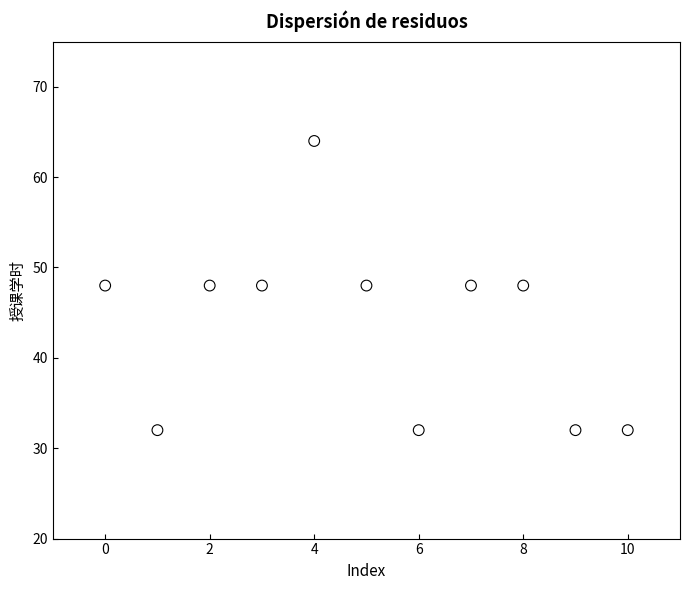

What is the range of Y values (max minus min)?

32